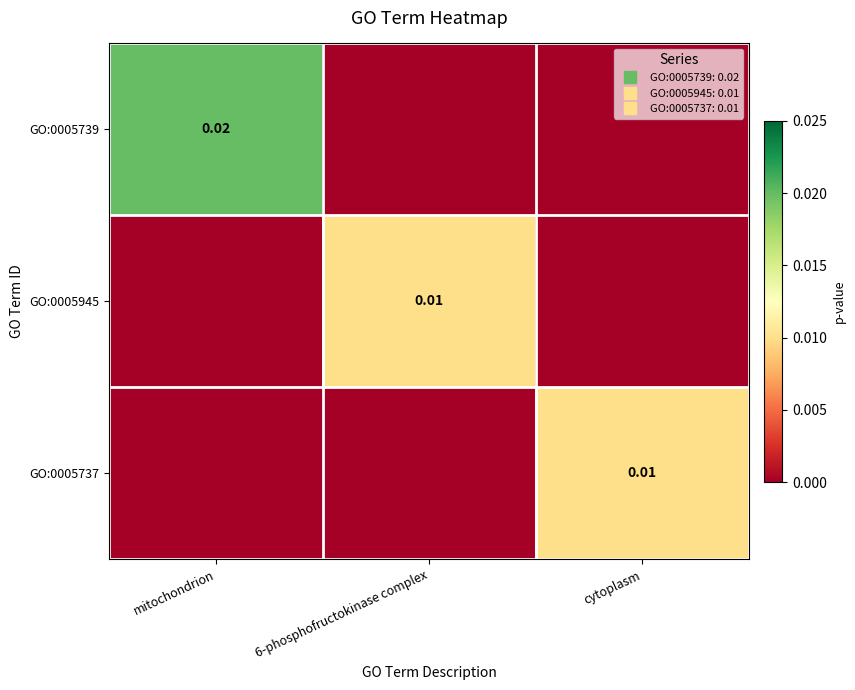

Rank the categories by GO:0005945 value from highest to lowest.

6-phosphofructokinase complex, mitochondrion, cytoplasm